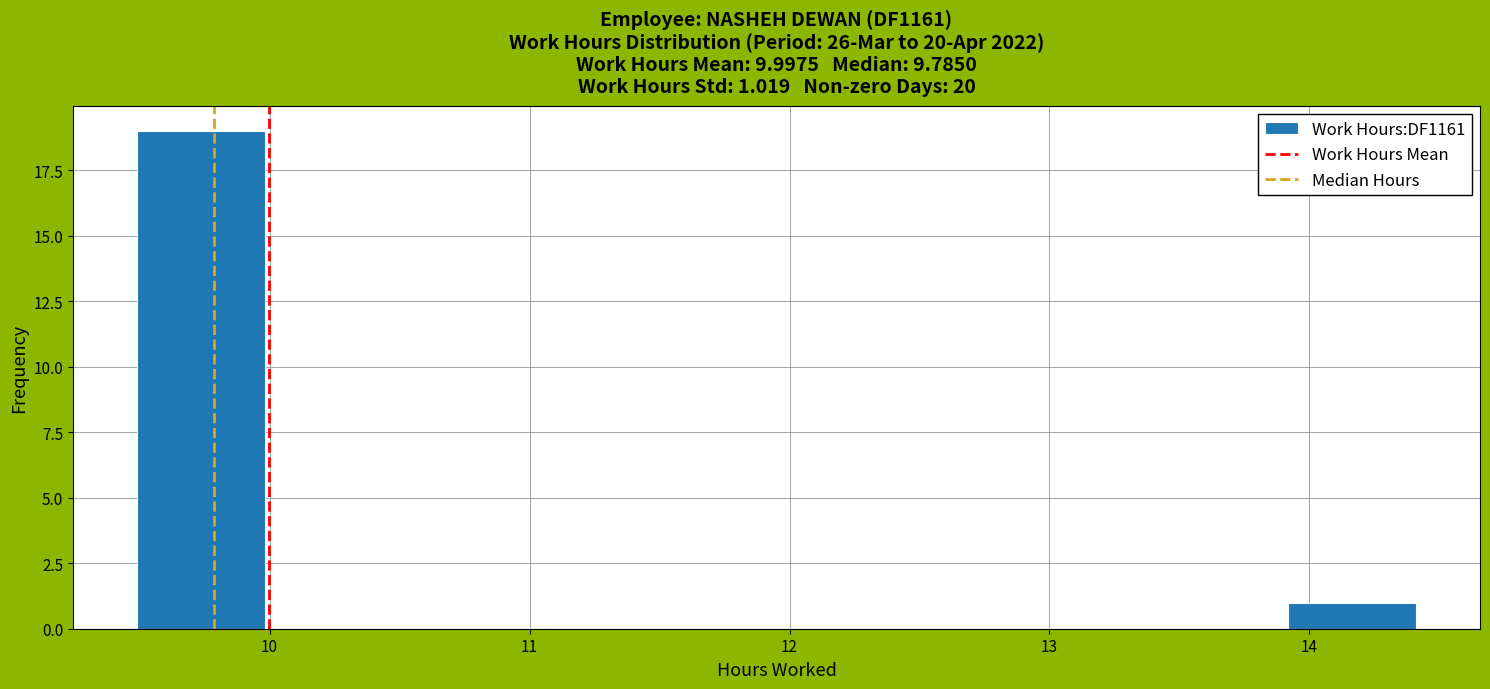

Which range on the x-axis has the tallest bar?

9.5 to 10.0